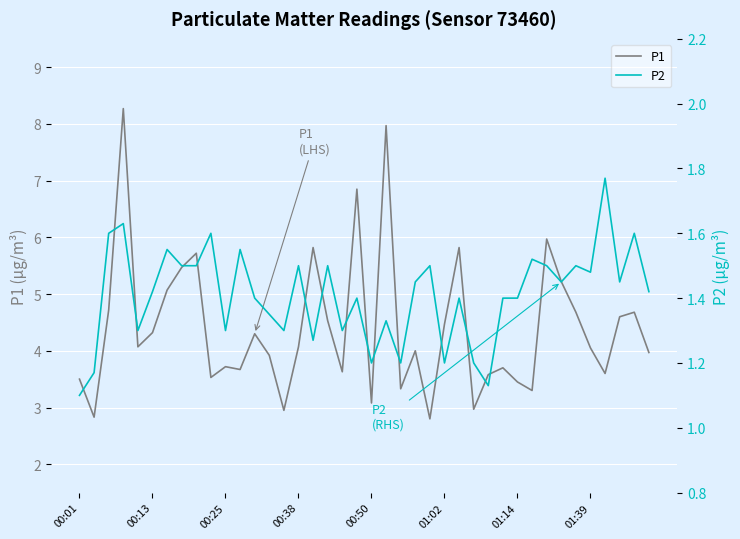

At which label is P2 closest to 1?

00:01